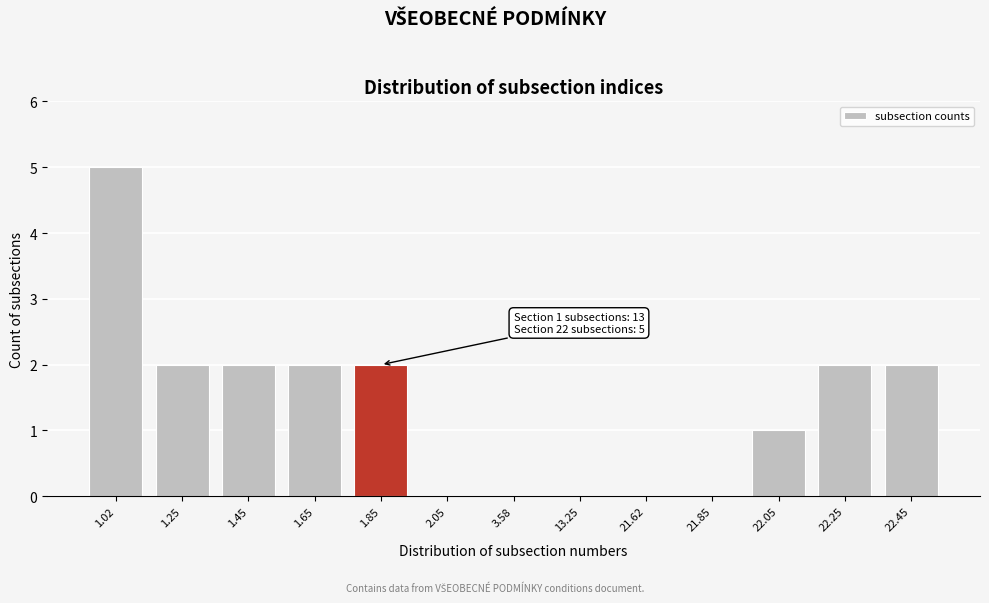

Reading left to right, transcribe all the data shown in this chart.

1.02=5	1.25=2	1.45=2	1.65=2	1.85=2	2.05=0	3.58=0	13.25=0	21.62=0	21.85=0	22.05=1	22.25=2	22.45=2